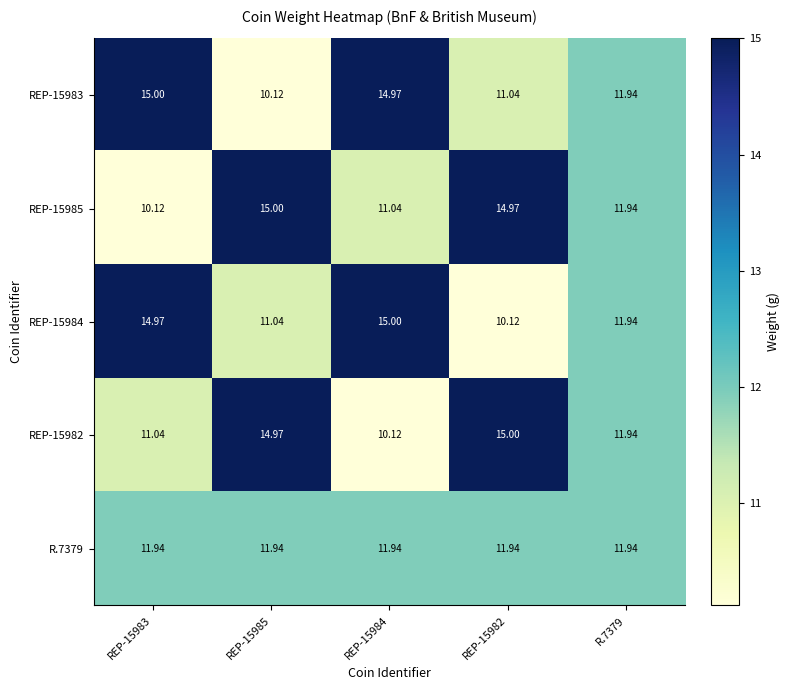

Is the value of REP-15985 at REP-15982 greater than the value of REP-15982 at REP-15983?

Yes